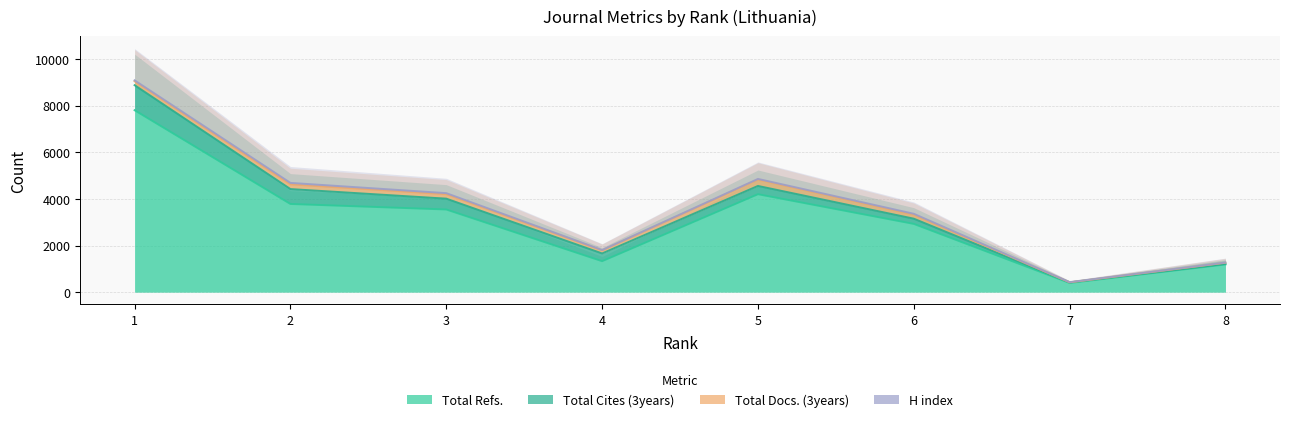

Is it true that Total Cites (3years) equals 1074 at 1?

True